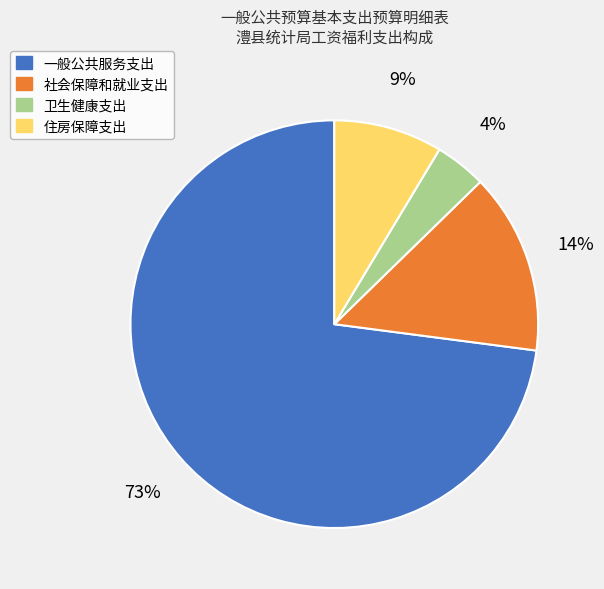

Combined, do 卫生健康支出 and 住房保障支出 account for over 50%?

No